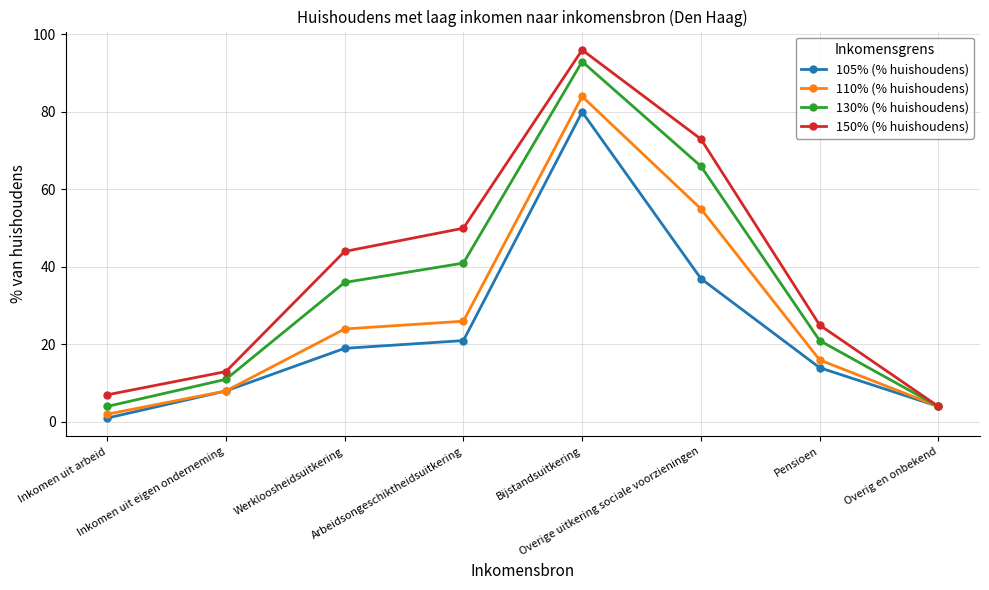

True or false: 110% (% huishoudens) has more than 2 points higher than both neighbors.

False